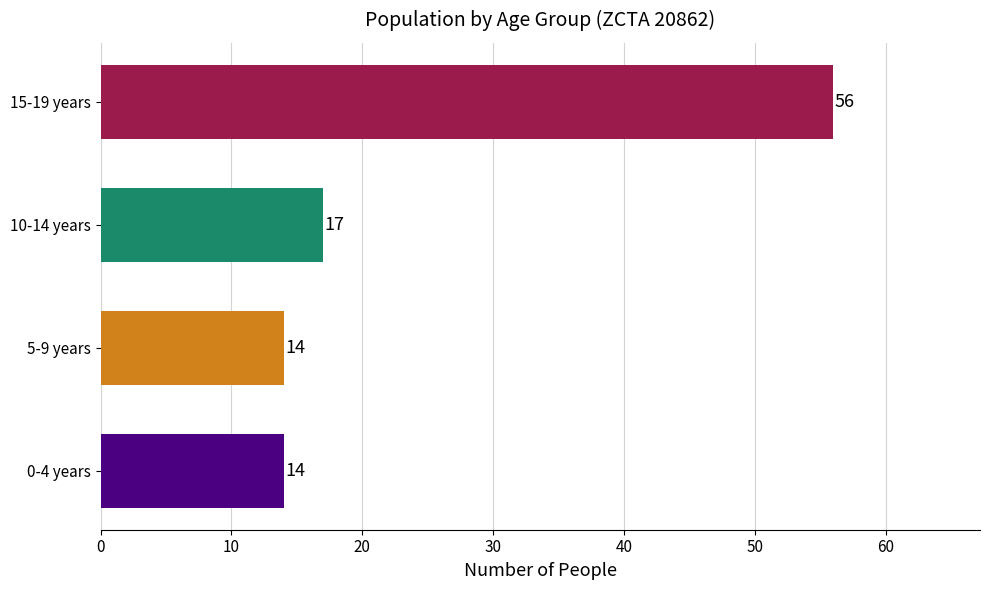

What is the sum of all values?

101